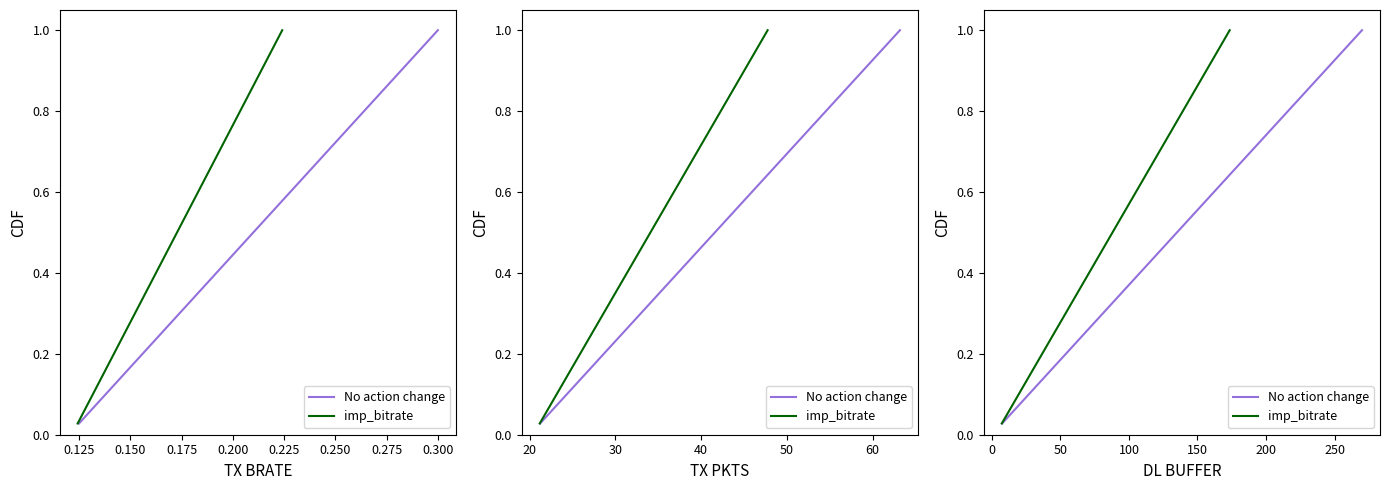

Does the chart display data point markers on the line(s)?

No